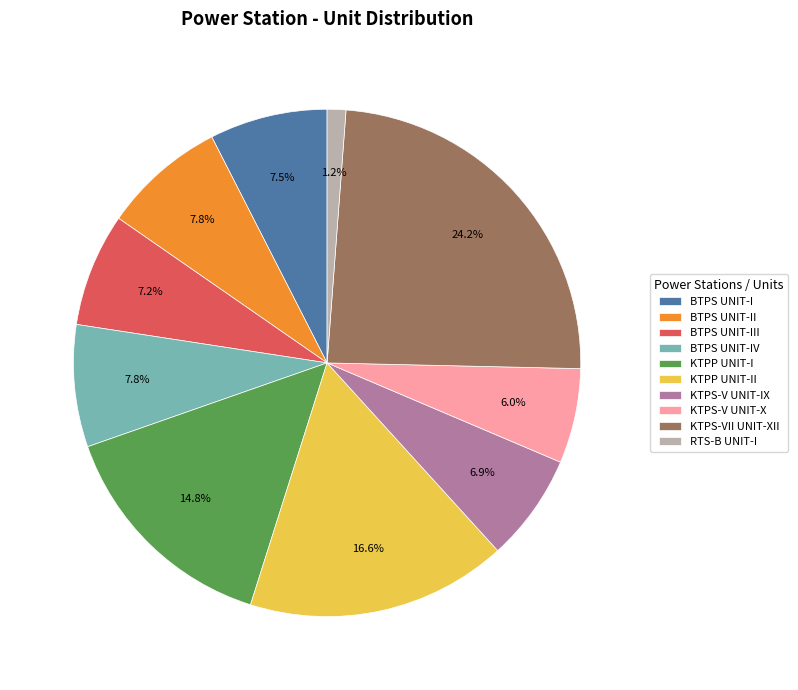

To the nearest percent, what is the average slice percentage?

10%